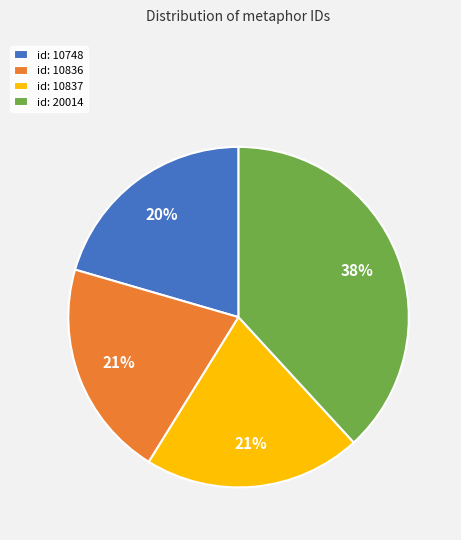

To the nearest percent, what is the combined percentage of id: 20014 and id: 10836?

59%